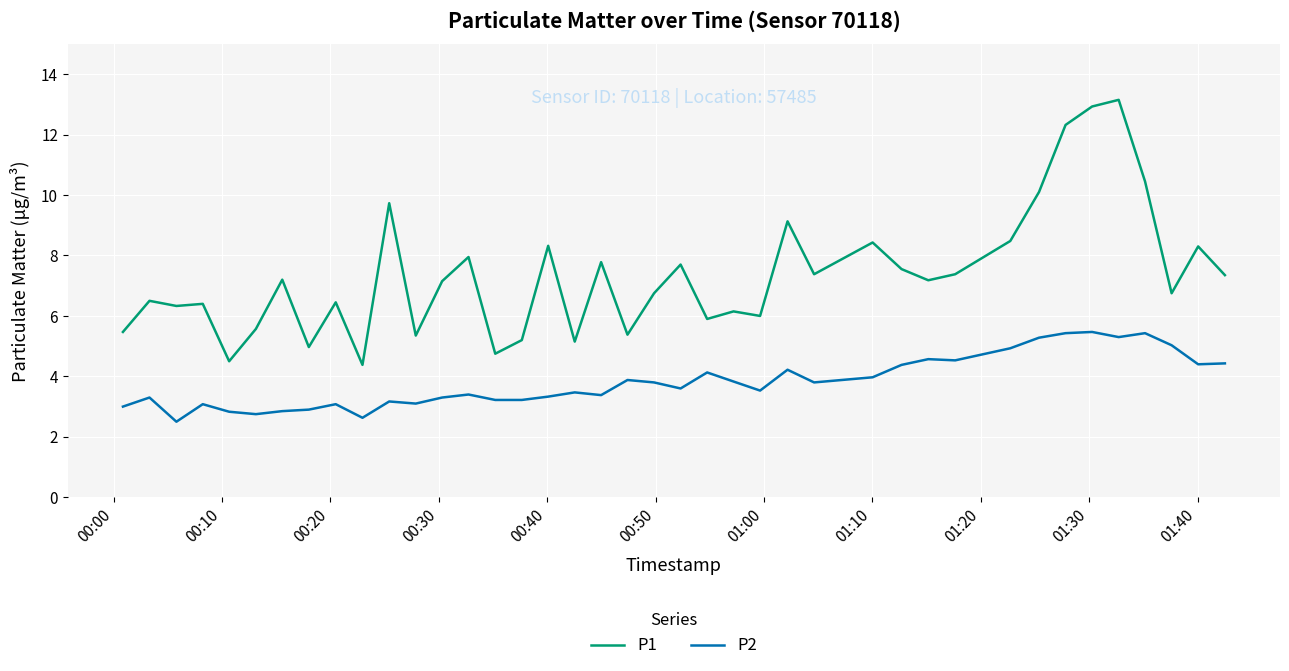

What is the maximum value shown in the chart?

13.2